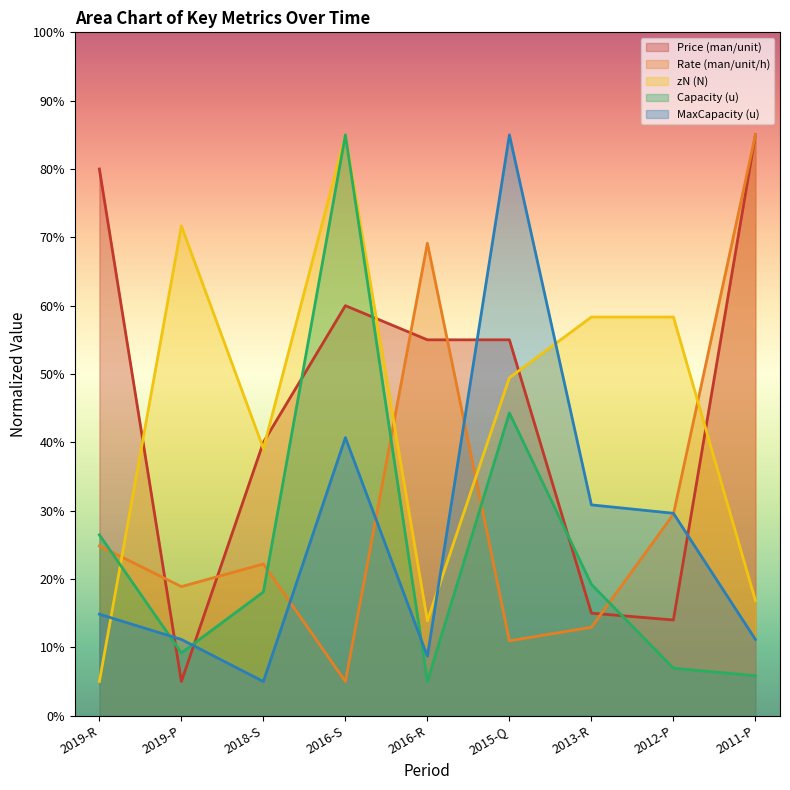

How many interior local valleys does the Rate (man/unit/h) series have?

3